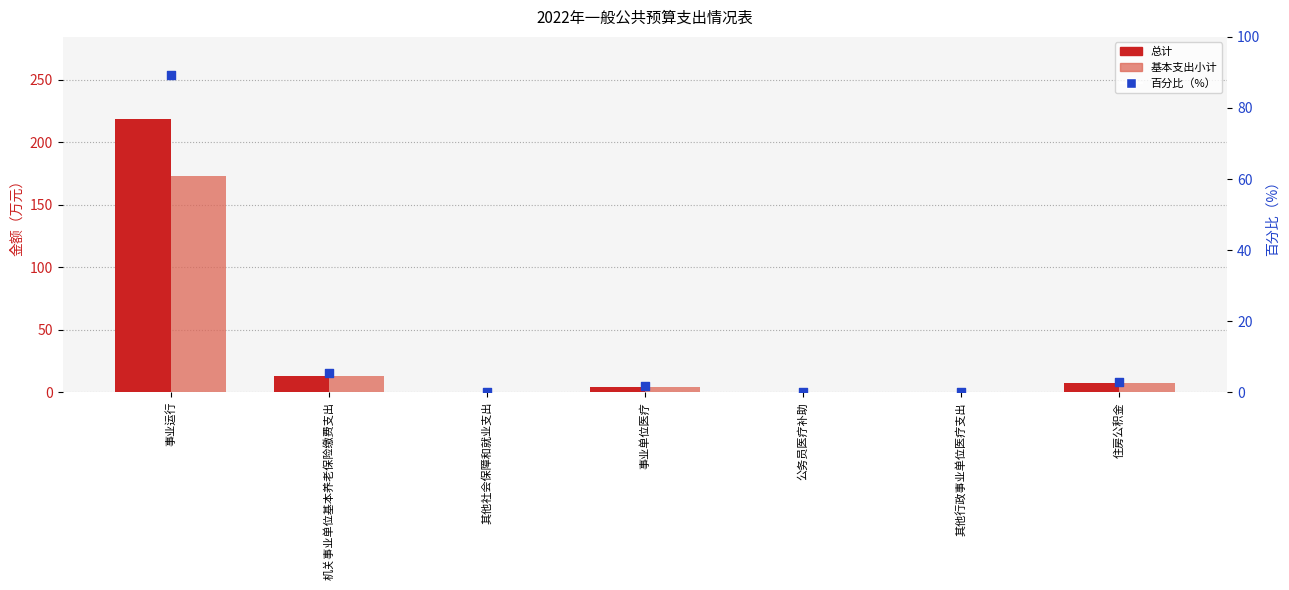

Which series contains the lowest Y value?

百分比（%）